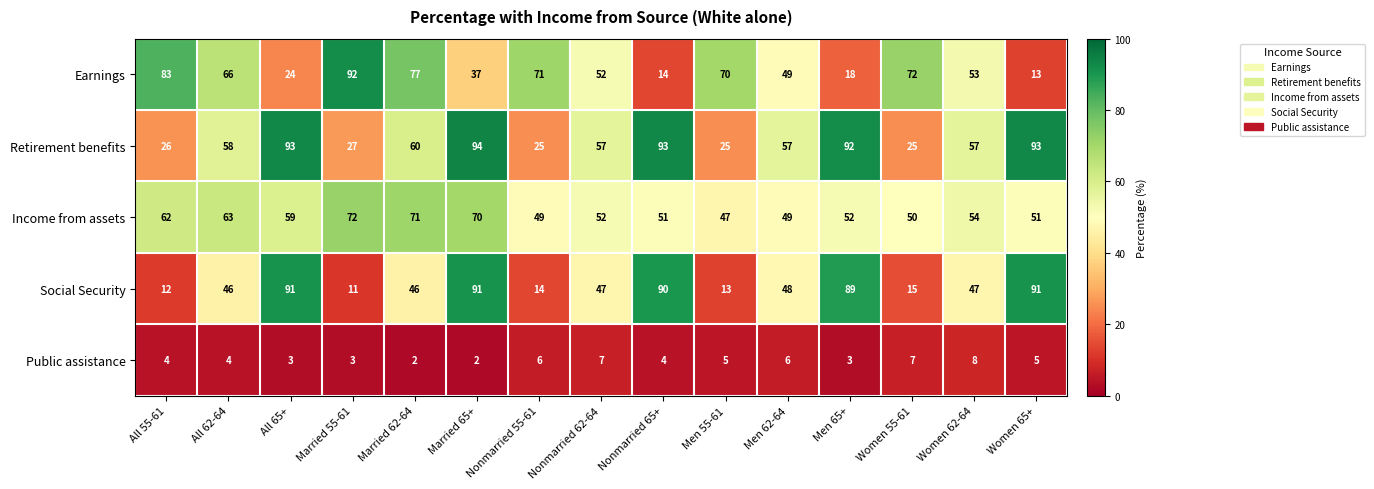

What is the sum of all Social Security values?

751